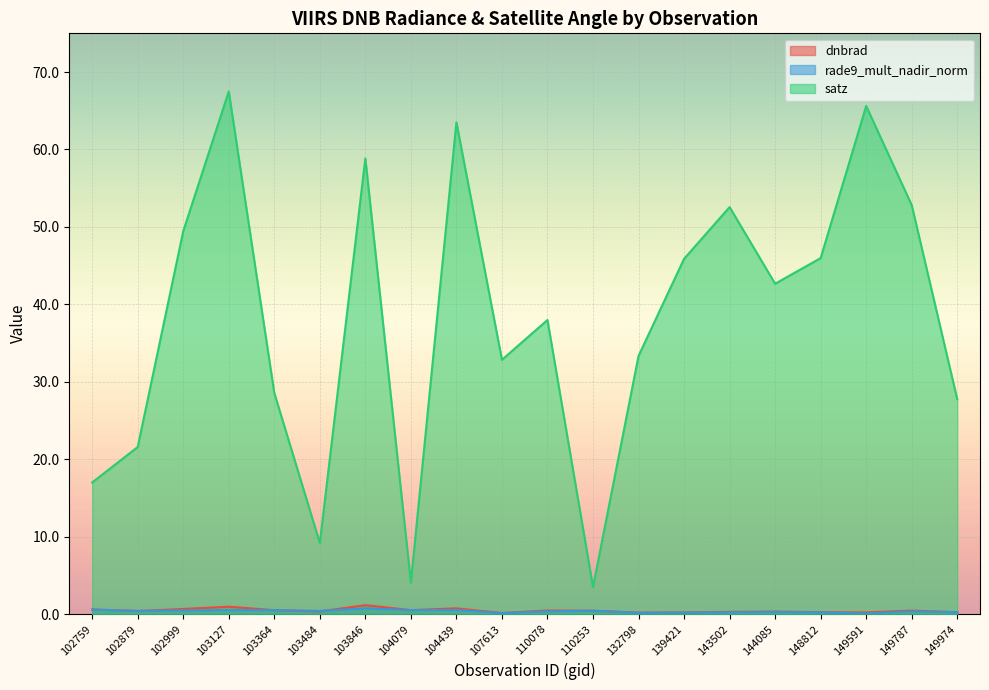

How many interior local valleys does the dnbrad series have?

6